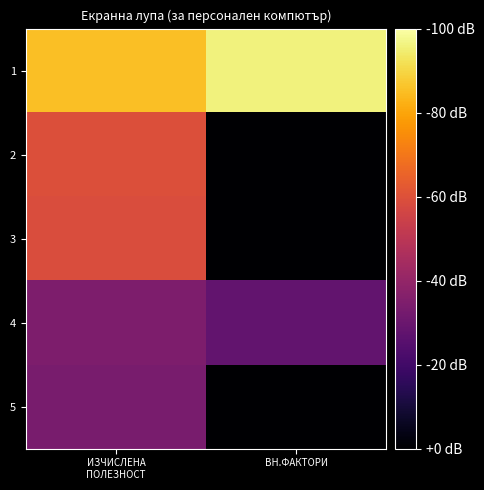

At ВН.ФАКТОРИ, list the series in order from smallest to largest.

2, 3, 5, 4, 1